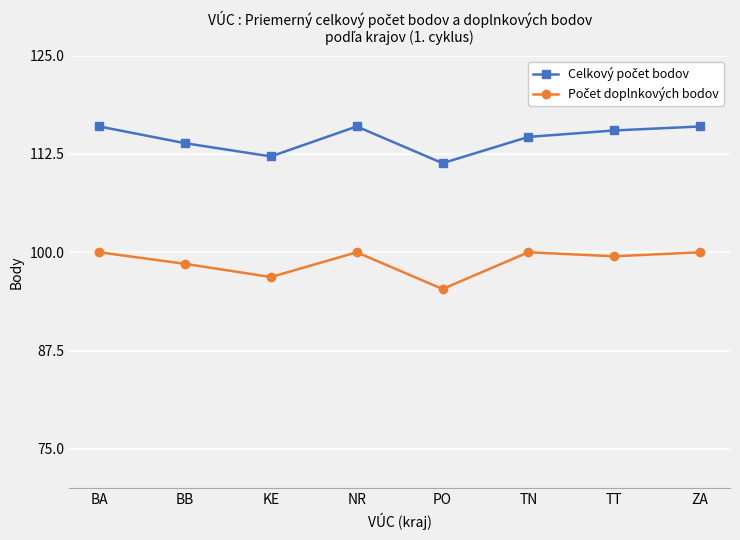

What is the minimum value shown in the chart?

95.3